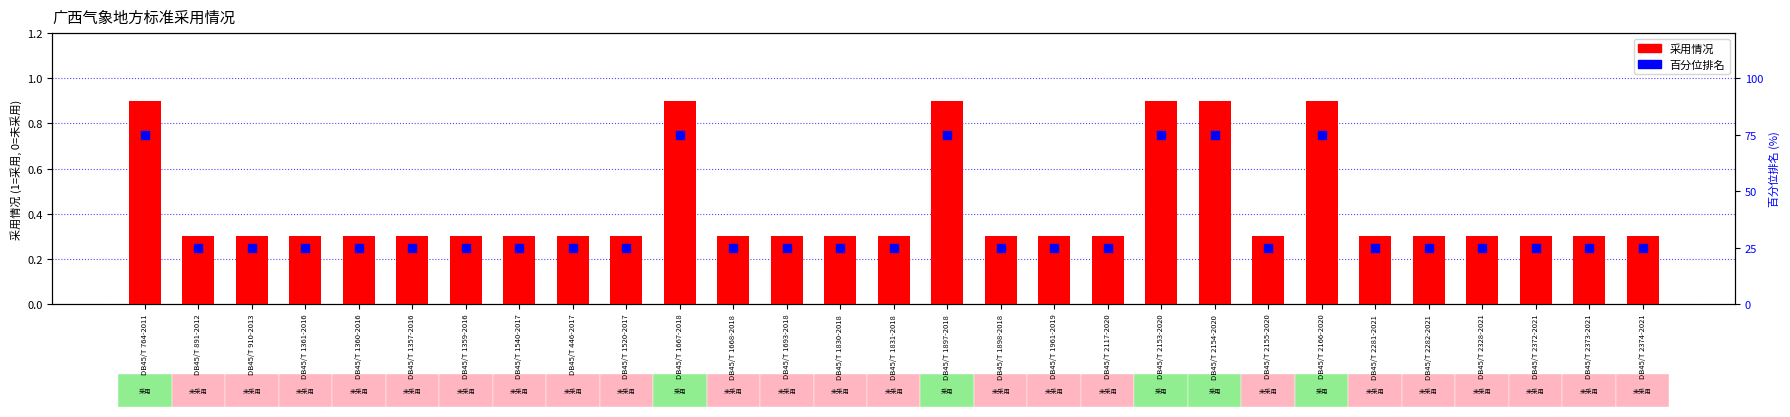

What are all the series names shown in the legend?

adopted (1=yes, 0=no), percentile rank within the sample